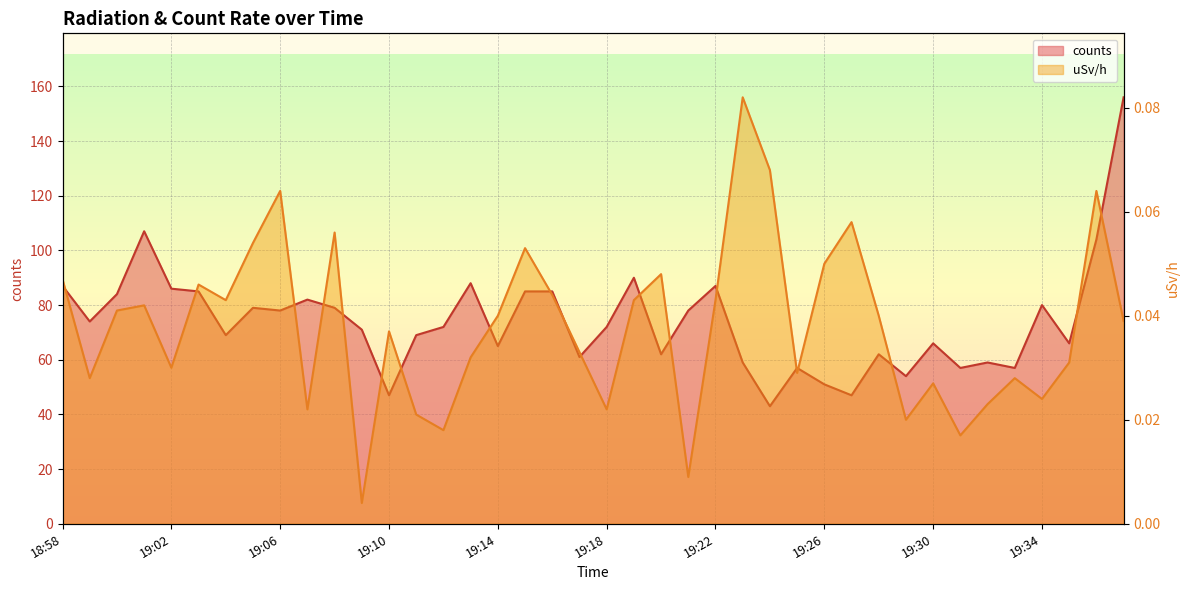

True or false: uSv/h and counts cross at least once.

False